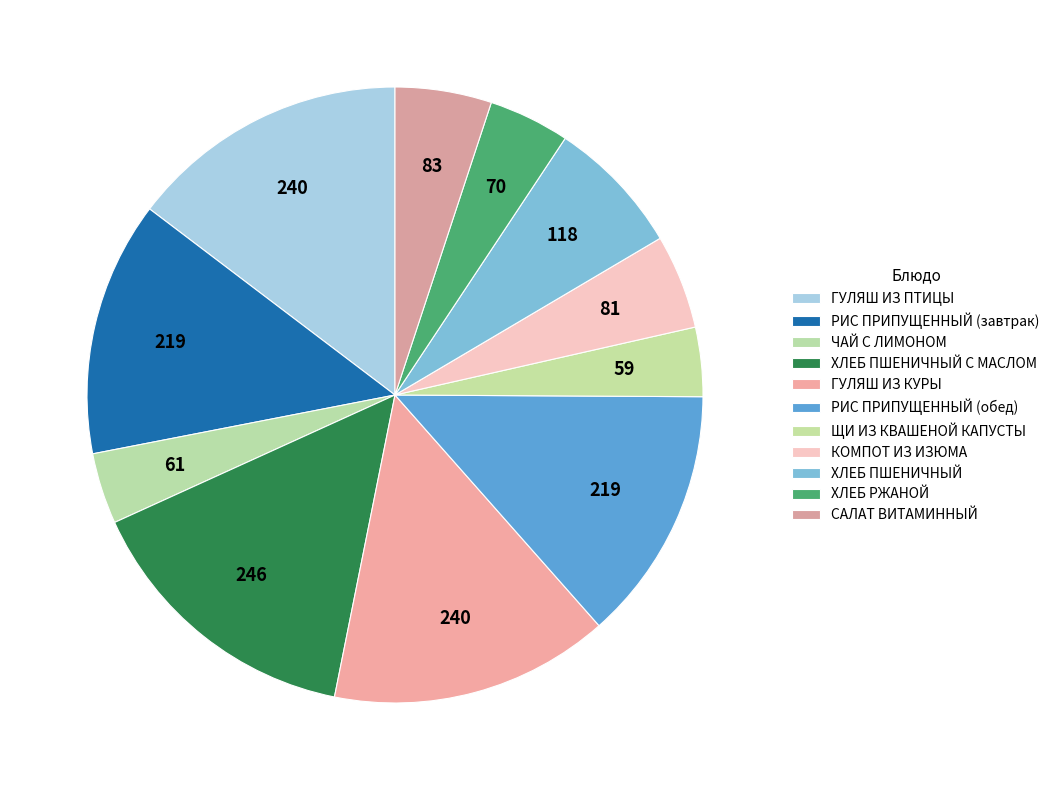

Is the sum of ЩИ ИЗ КВАШЕНОЙ КАПУСТЫ and ГУЛЯШ ИЗ КУРЫ greater than half?

No